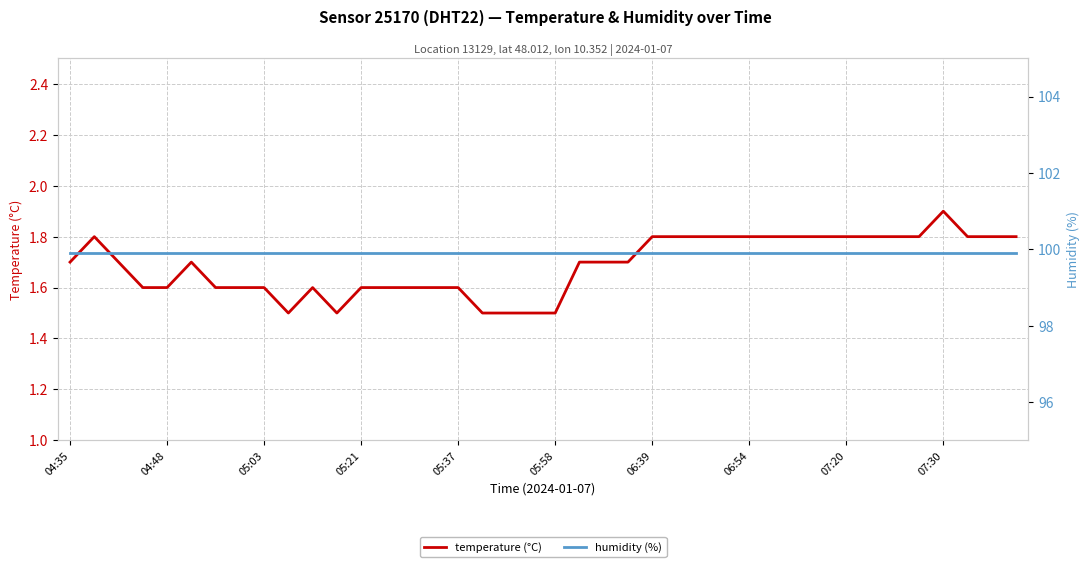

True or false: humidity (%) and temperature (°C) intersect in this chart.

False